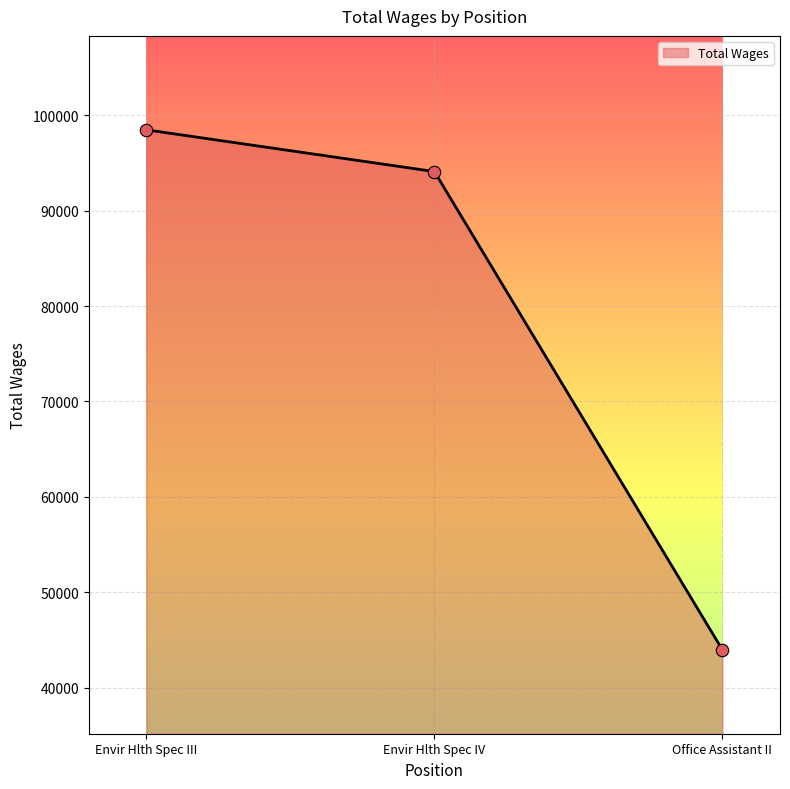

What is the change in value from Envir Hlth Spec III to Office Assistant II?

-54517